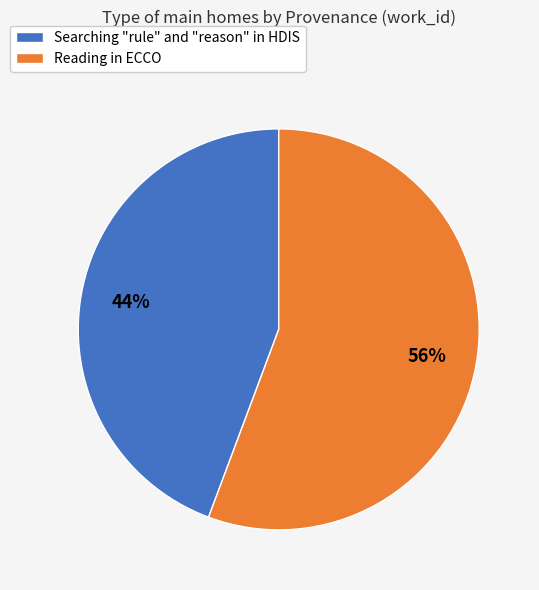

Rank the categories by value from lowest to highest.

Searching "rule" and "reason" in HDIS, Reading in ECCO